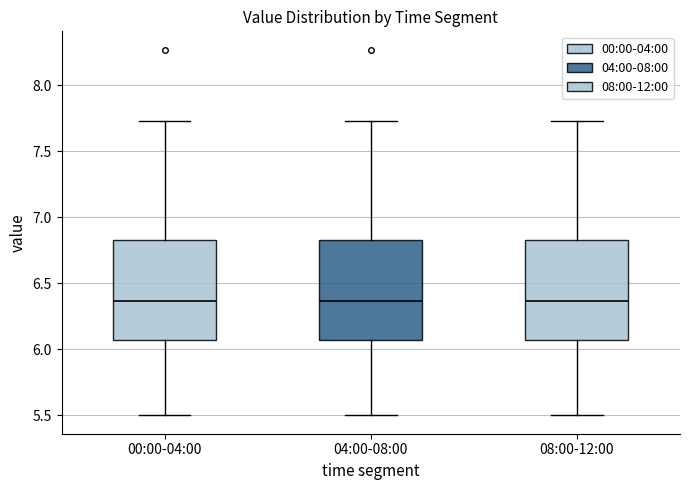

Reading left to right, read every box against the y-axis: the position of its median line, the range the box covers, and the ends of its whiskers. The values are not printed on the chart, so give them approximately, as read against the axis.

00:00-04:00: median 6.35, box 6.05 to 6.85, whiskers 5.50 to 7.75
04:00-08:00: median 6.35, box 6.05 to 6.85, whiskers 5.50 to 7.75
08:00-12:00: median 6.35, box 6.05 to 6.85, whiskers 5.50 to 7.75